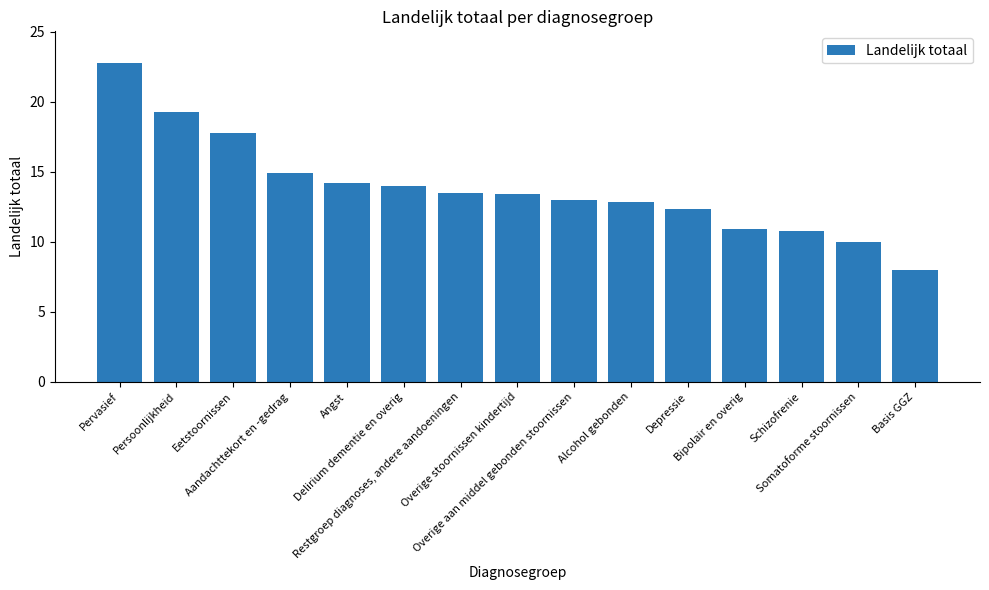

The value at Delirium dementie en overig is 14.0. True or false?

True